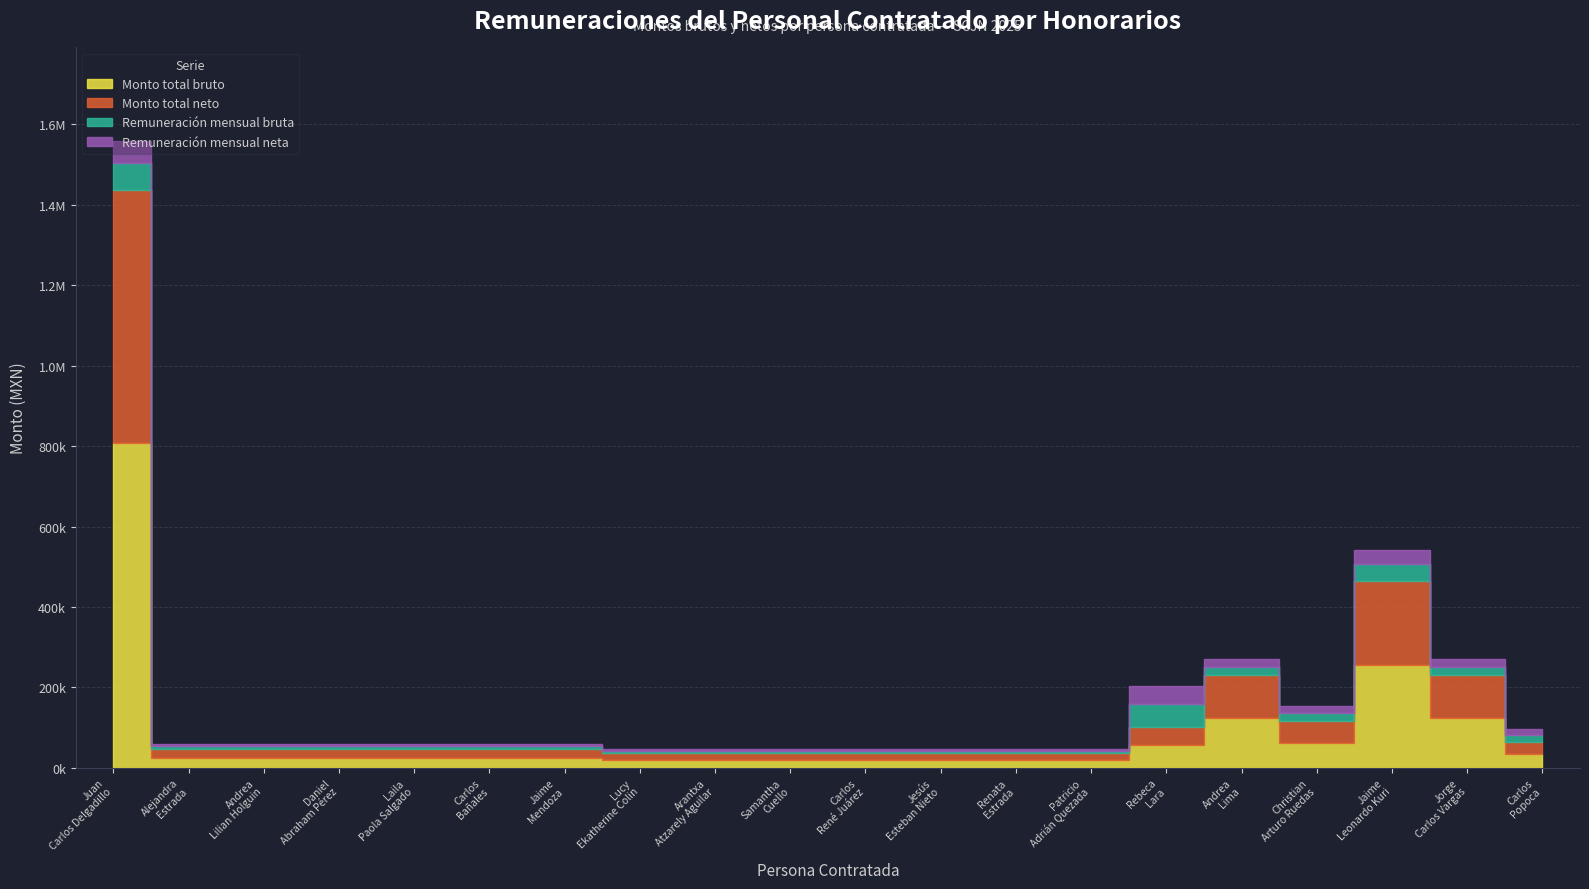

True or false: Remuneración mensual bruta and Monto total bruto intersect in this chart.

False